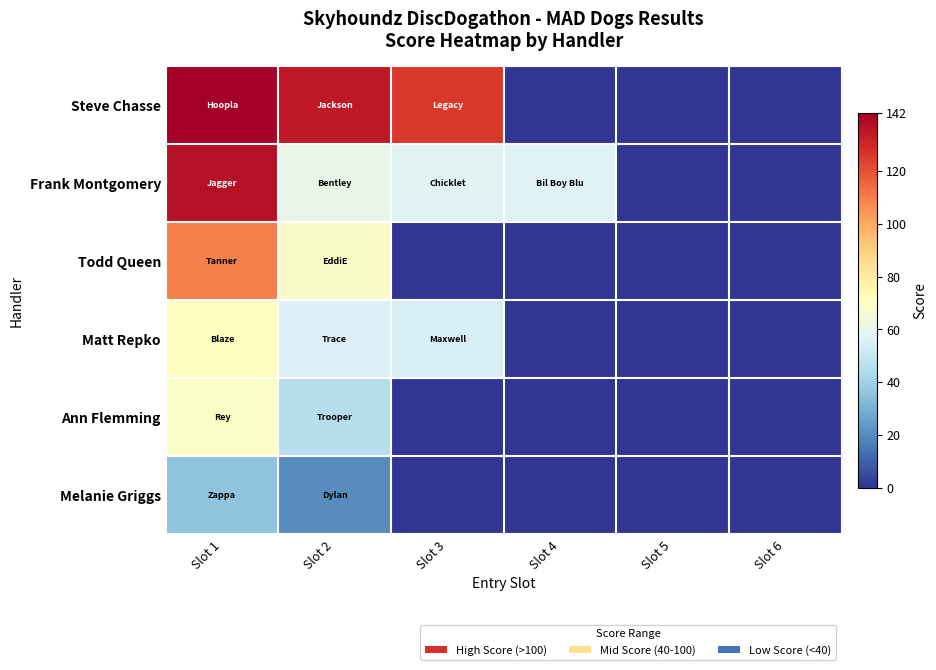

Between Slot 1 and Slot 5, which series saw the biggest shift?

Steve Chasse